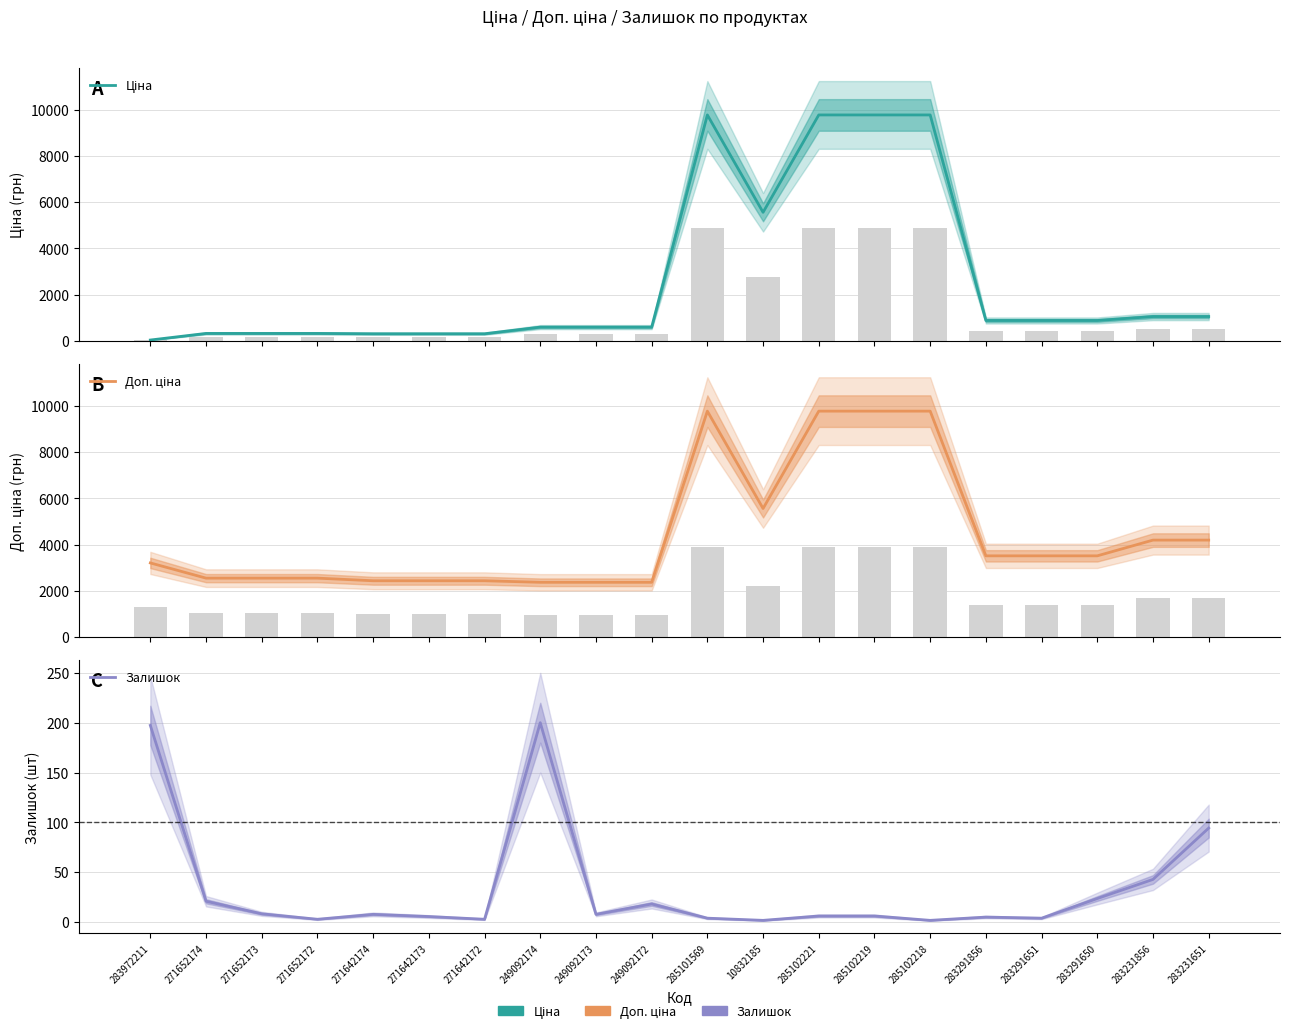

Is the value of Залишок at 271652173 greater than the value of Доп. ціна at 285102221?

No